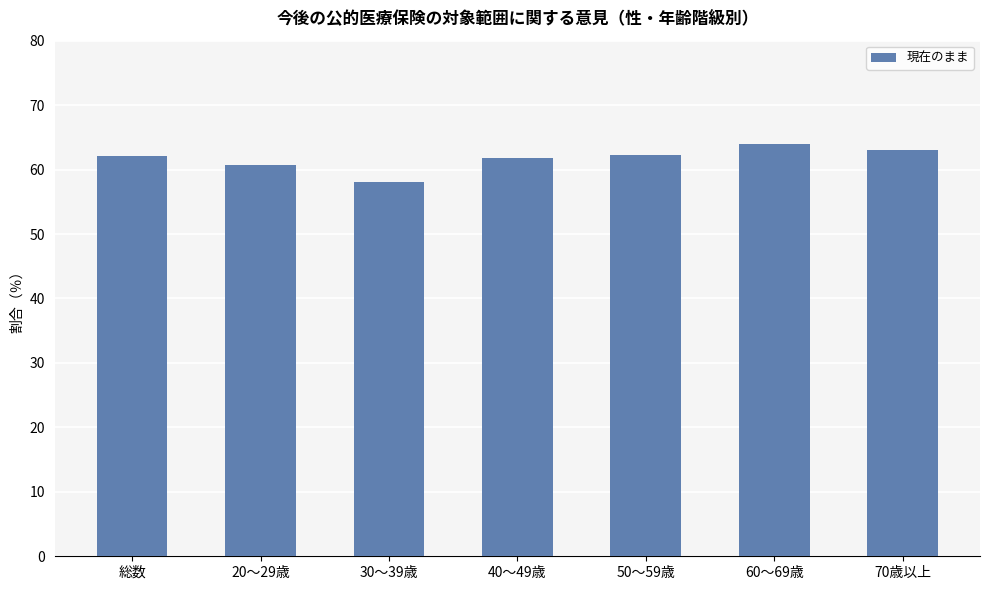

What is the label of the 4th bar from the left?

40～49歳